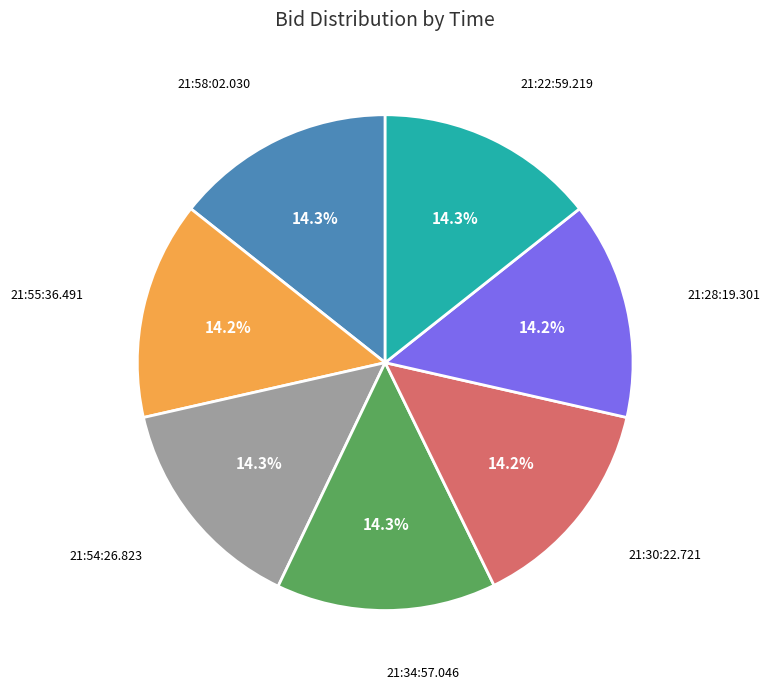

To the nearest percent, what portion does 21:34:57.046 represent?

14%